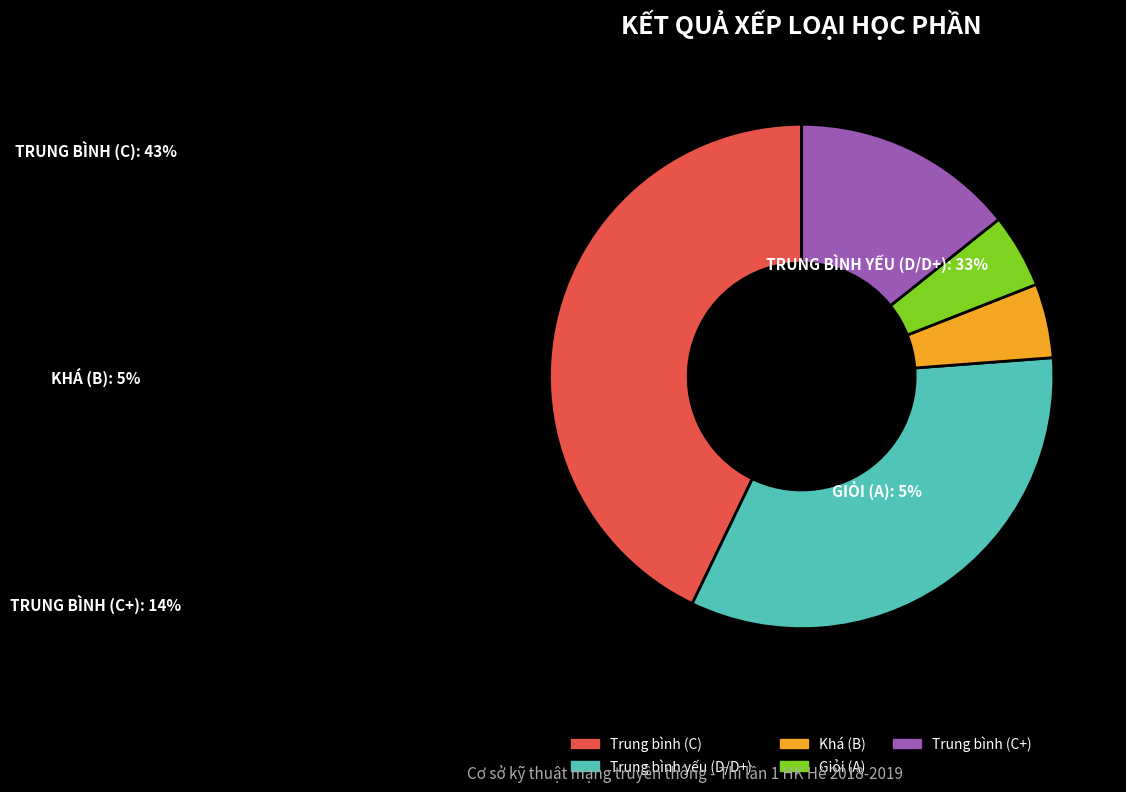

What is the largest slice in the pie chart?

Trung bình (C)